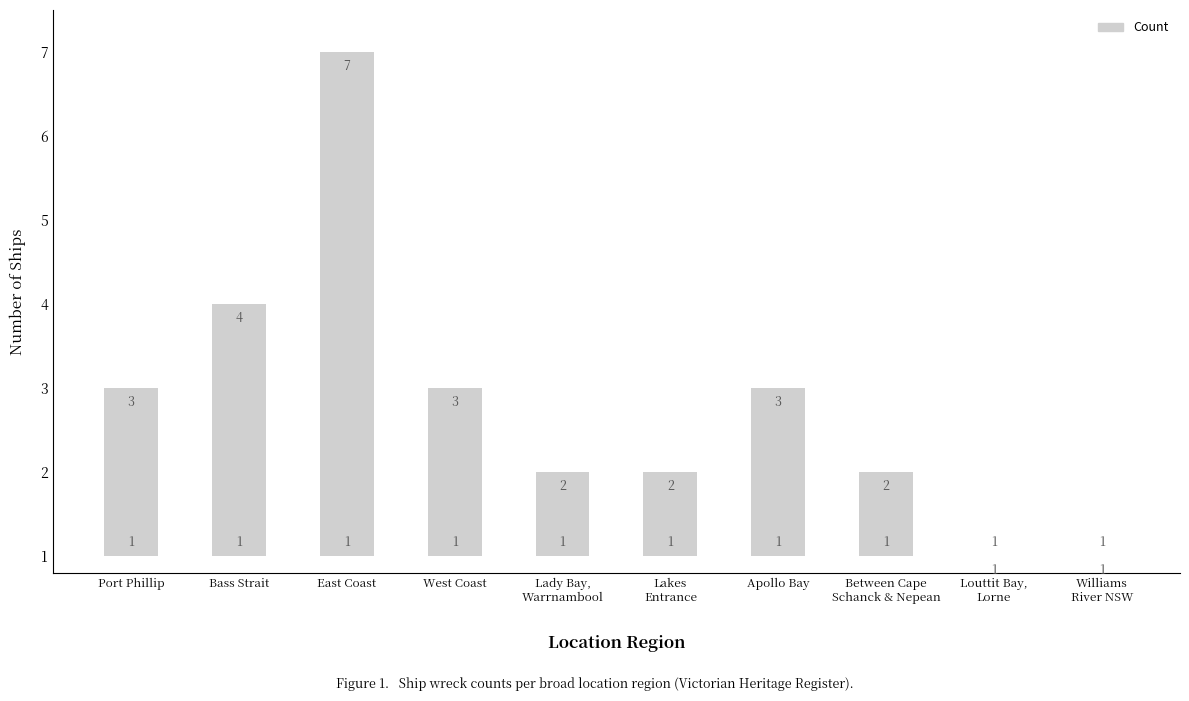

Which label corresponds to the largest value in the chart?

East Coast